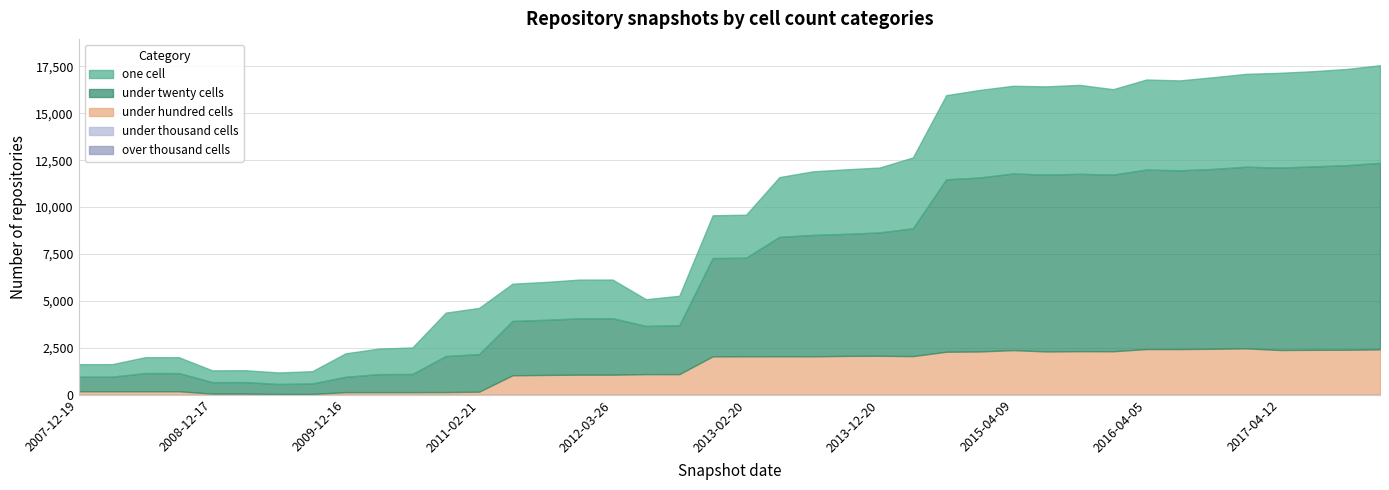

Reading right to left, what are all the values shown in this chart?

one_cell: 2017-12-22=5197	2017-10-12=5127	2017-07-24=5071	2017-04-12=5049	2016-12-27=4946	2016-10-07=4885	2016-07-04=4790	2016-04-05=4798	2016-01-04=4549	2015-10-01=4739	2015-07-03=4701	2015-04-09=4673	2015-01-19=4664	2014-09-08=4483	2014-03-28=3775	2013-12-20=3457	2013-09-10=3437	2013-07-09=3388	2013-05-21=3182	2013-02-20=2292	2012-12-11=2279	2012-10-31=1571	2012-07-13=1424	2012-03-26=2059	2012-01-18=2066	2011-09-05=2020	2011-06-10=1984	2011-02-21=2462	2010-11-17=2315	2010-07-26=1412	2010-04-01=1362	2009-12-16=1250	2009-09-25=655	2009-06-17=615	2009-04-06=631	2008-12-17=630	2008-10-10=845	2008-06-27=848	2008-04-01=668	2007-12-19=668
under_twenty_cells: 2017-12-22=9935	2017-10-12=9830	2017-07-24=9772	2017-04-12=9716	2016-12-27=9677	2016-10-07=9579	2016-07-04=9523	2016-04-05=9559	2016-01-04=9411	2015-10-01=9445	2015-07-03=9420	2015-04-09=9406	2015-01-19=9266	2014-09-08=9184	2014-03-28=6807	2013-12-20=6569	2013-09-10=6501	2013-07-09=6464	2013-05-21=6362	2013-02-20=5250	2012-12-11=5235	2012-10-31=2604	2012-07-13=2566	2012-03-26=3007	2012-01-18=2998	2011-09-05=2934	2011-06-10=2895	2011-02-21=2002	2010-11-17=1917	2010-07-26=966	2010-04-01=959	2009-12-16=817	2009-09-25=559	2009-06-17=531	2009-04-06=612	2008-12-17=610	2008-10-10=966	2008-06-27=967	2008-04-01=775	2007-12-19=774
under_hundred_cells: 2017-12-22=2424	2017-10-12=2401	2017-07-24=2397	2017-04-12=2388	2016-12-27=2476	2016-10-07=2454	2016-07-04=2437	2016-04-05=2439	2016-01-04=2321	2015-10-01=2326	2015-07-03=2311	2015-04-09=2383	2015-01-19=2310	2014-09-08=2296	2014-03-28=2063	2013-12-20=2081	2013-09-10=2074	2013-07-09=2053	2013-05-21=2054	2013-02-20=2052	2012-12-11=2050	2012-10-31=1102	2012-07-13=1103	2012-03-26=1074	2012-01-18=1074	2011-09-05=1061	2011-06-10=1041	2011-02-21=167	2010-11-17=147	2010-07-26=144	2010-04-01=144	2009-12-16=144	2009-09-25=46	2009-06-17=46	2009-04-06=66	2008-12-17=66	2008-10-10=191	2008-06-27=191	2008-04-01=191	2007-12-19=191
under_thousand_cells: 2017-12-22=0	2017-10-12=0	2017-07-24=0	2017-04-12=0	2016-12-27=0	2016-10-07=0	2016-07-04=0	2016-04-05=0	2016-01-04=0	2015-10-01=0	2015-07-03=0	2015-04-09=0	2015-01-19=0	2014-09-08=0	2014-03-28=0	2013-12-20=0	2013-09-10=0	2013-07-09=0	2013-05-21=0	2013-02-20=0	2012-12-11=0	2012-10-31=0	2012-07-13=0	2012-03-26=0	2012-01-18=0	2011-09-05=0	2011-06-10=0	2011-02-21=0	2010-11-17=0	2010-07-26=0	2010-04-01=0	2009-12-16=0	2009-09-25=0	2009-06-17=0	2009-04-06=0	2008-12-17=0	2008-10-10=0	2008-06-27=0	2008-04-01=0	2007-12-19=0
over_thousand_cells: 2017-12-22=0	2017-10-12=0	2017-07-24=0	2017-04-12=0	2016-12-27=0	2016-10-07=0	2016-07-04=0	2016-04-05=0	2016-01-04=0	2015-10-01=0	2015-07-03=0	2015-04-09=0	2015-01-19=0	2014-09-08=0	2014-03-28=0	2013-12-20=0	2013-09-10=0	2013-07-09=0	2013-05-21=0	2013-02-20=0	2012-12-11=0	2012-10-31=0	2012-07-13=0	2012-03-26=0	2012-01-18=0	2011-09-05=0	2011-06-10=0	2011-02-21=0	2010-11-17=0	2010-07-26=0	2010-04-01=0	2009-12-16=0	2009-09-25=0	2009-06-17=0	2009-04-06=0	2008-12-17=0	2008-10-10=0	2008-06-27=0	2008-04-01=0	2007-12-19=0